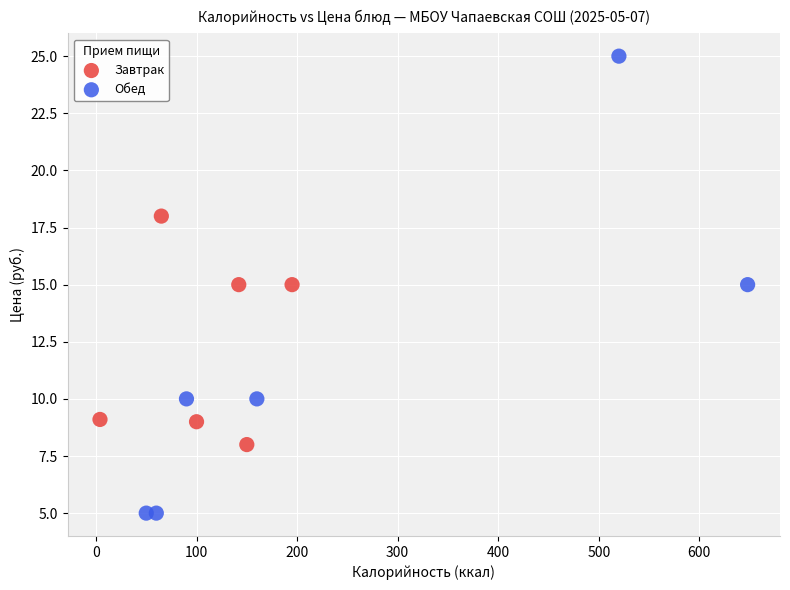

Which series contains the lowest Y value?

Обед